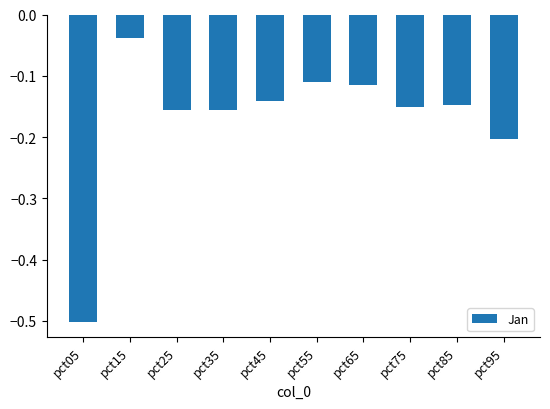

At which category does the chart reach its peak across all series?

pct15